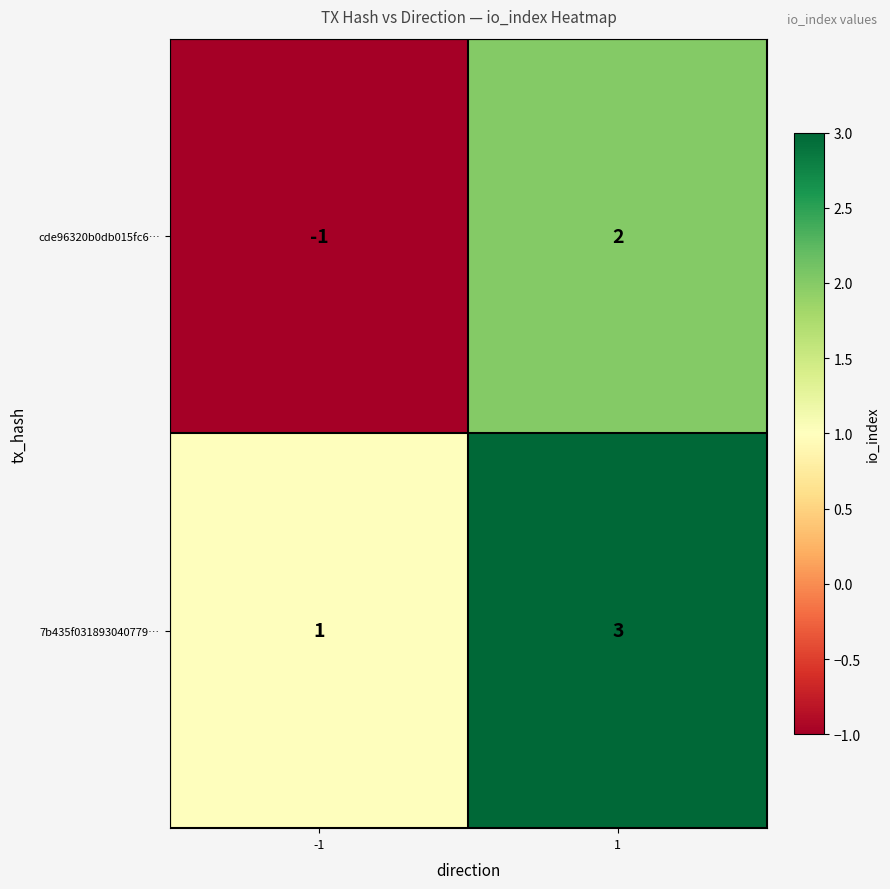

Which series has the largest range (max minus min)?

cde96320b0db015fc6…